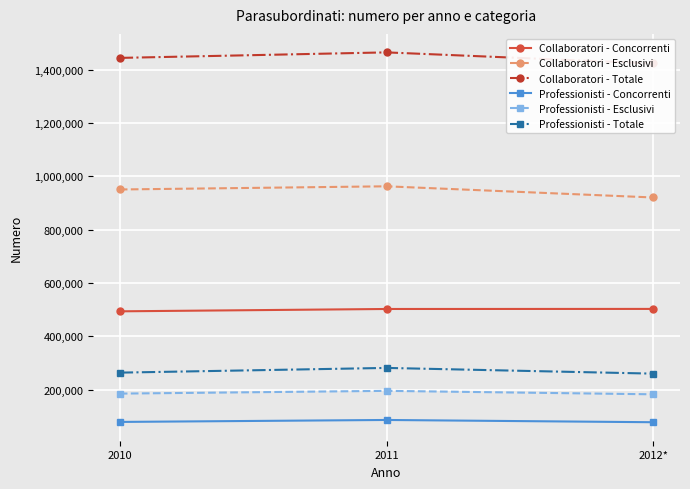

Which category has the highest value in the Collaboratori - Esclusivi series?

2011